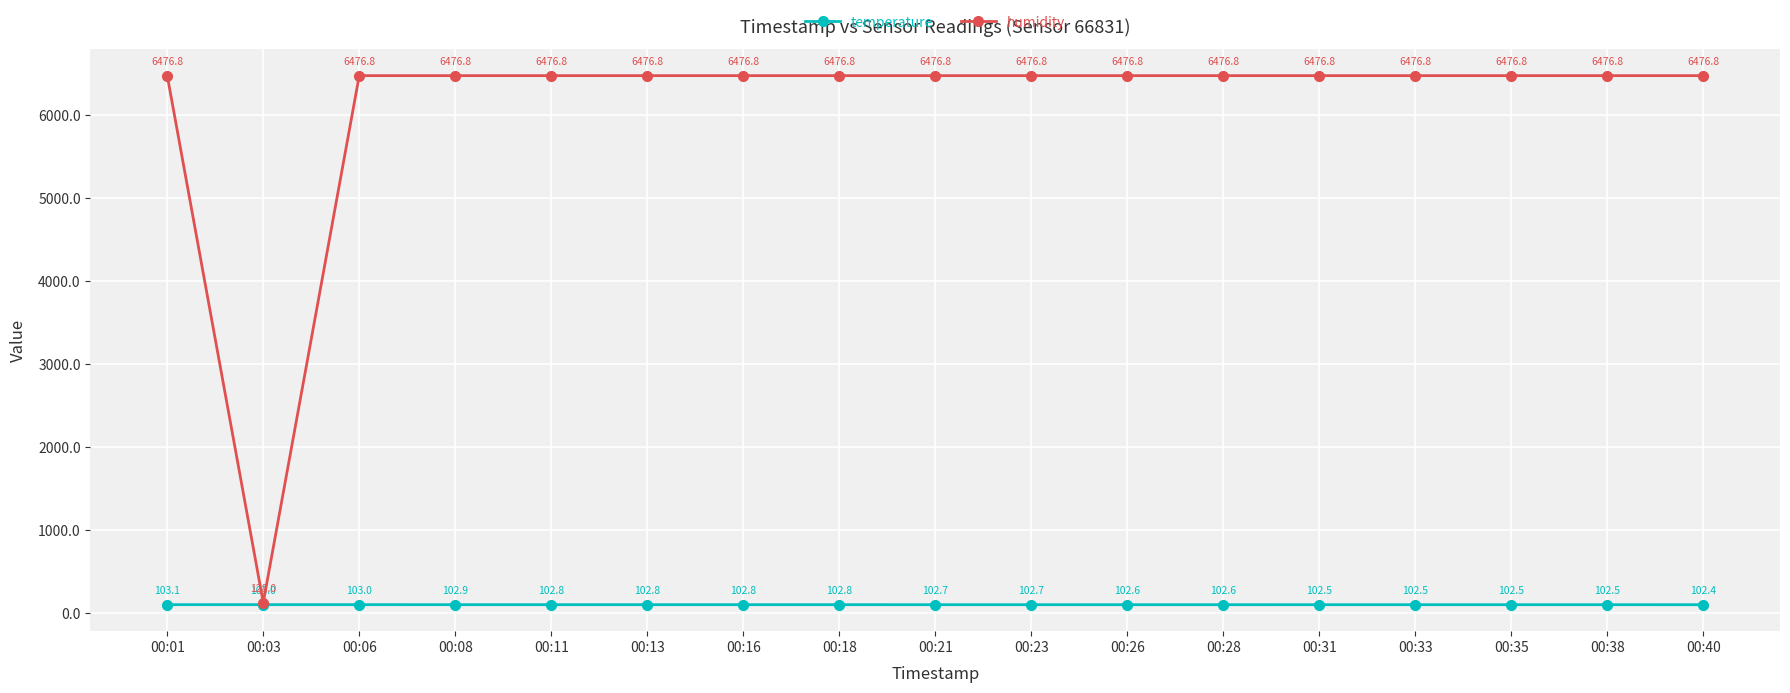

True or false: humidity and temperature intersect in this chart.

False